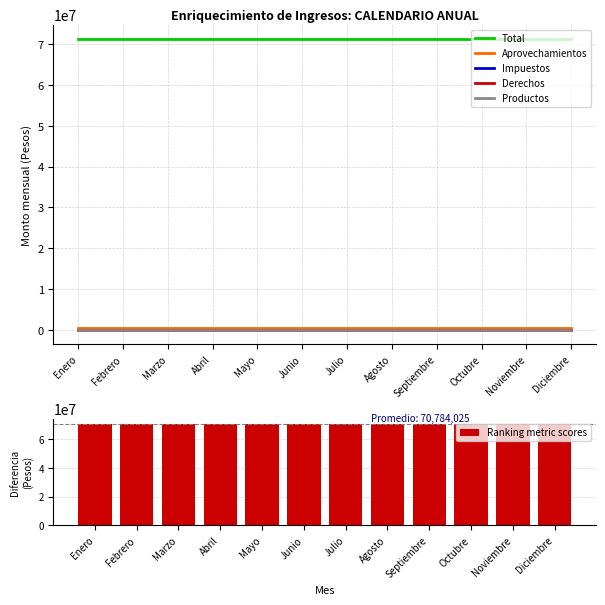

Which series has the largest total across all categories?

Total